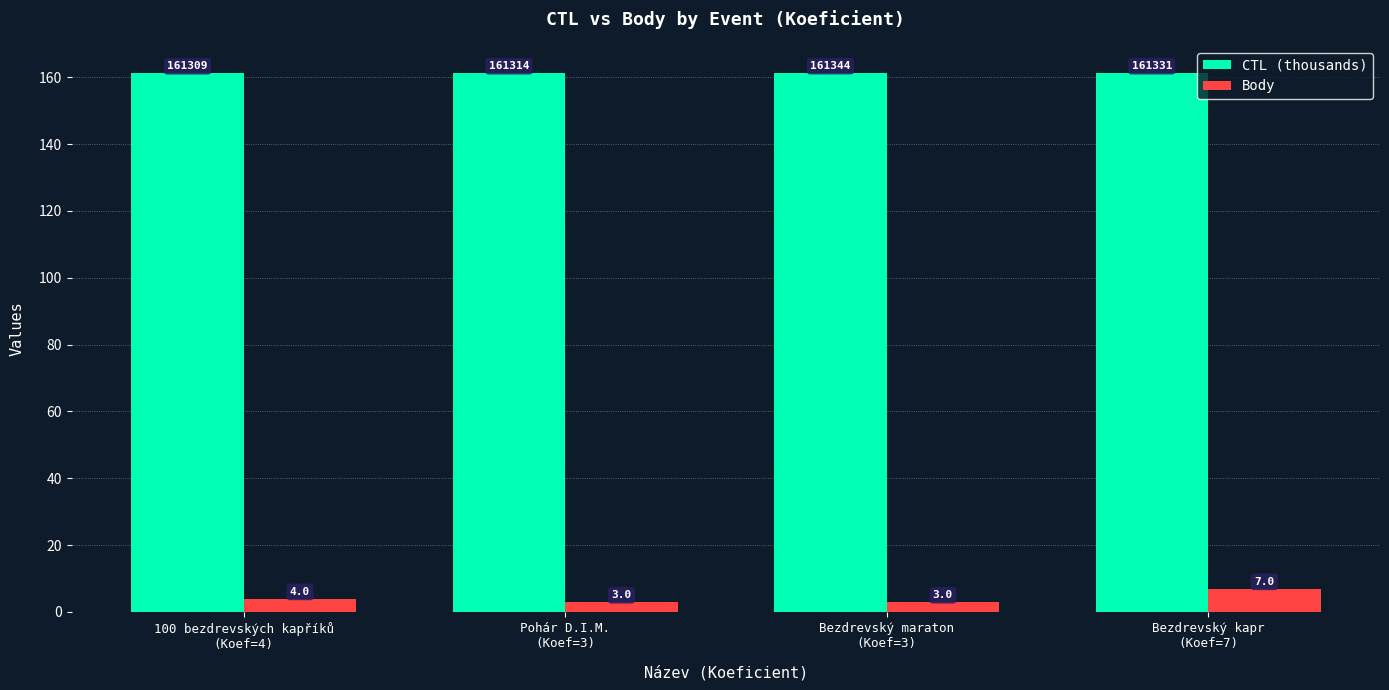

The CTL (thousands) series shows 56.4 at Bezdrevský kapr
(Koef=7). True or false?

False